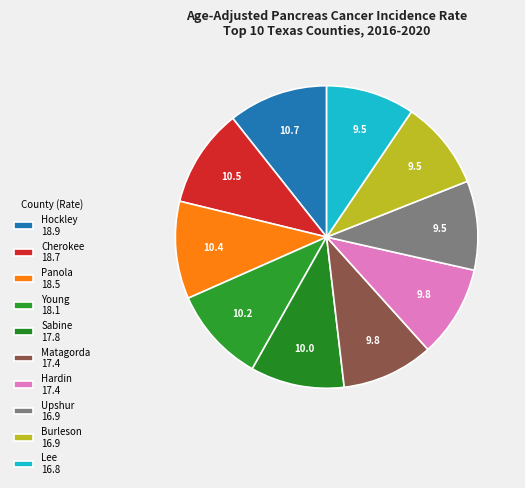

Which category has the smallest portion of the pie?

Lee